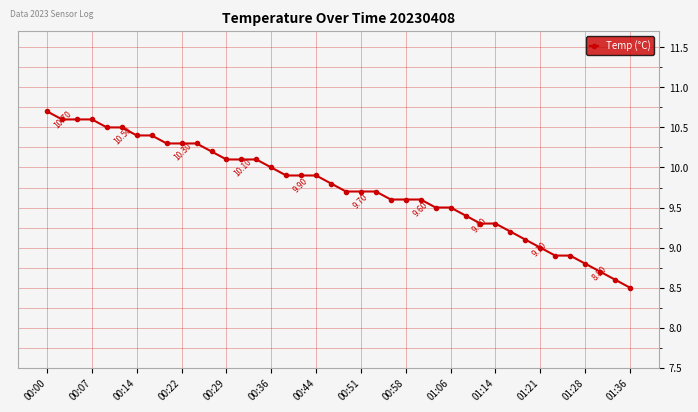

What is the value of the 21st point from the left?

9.7